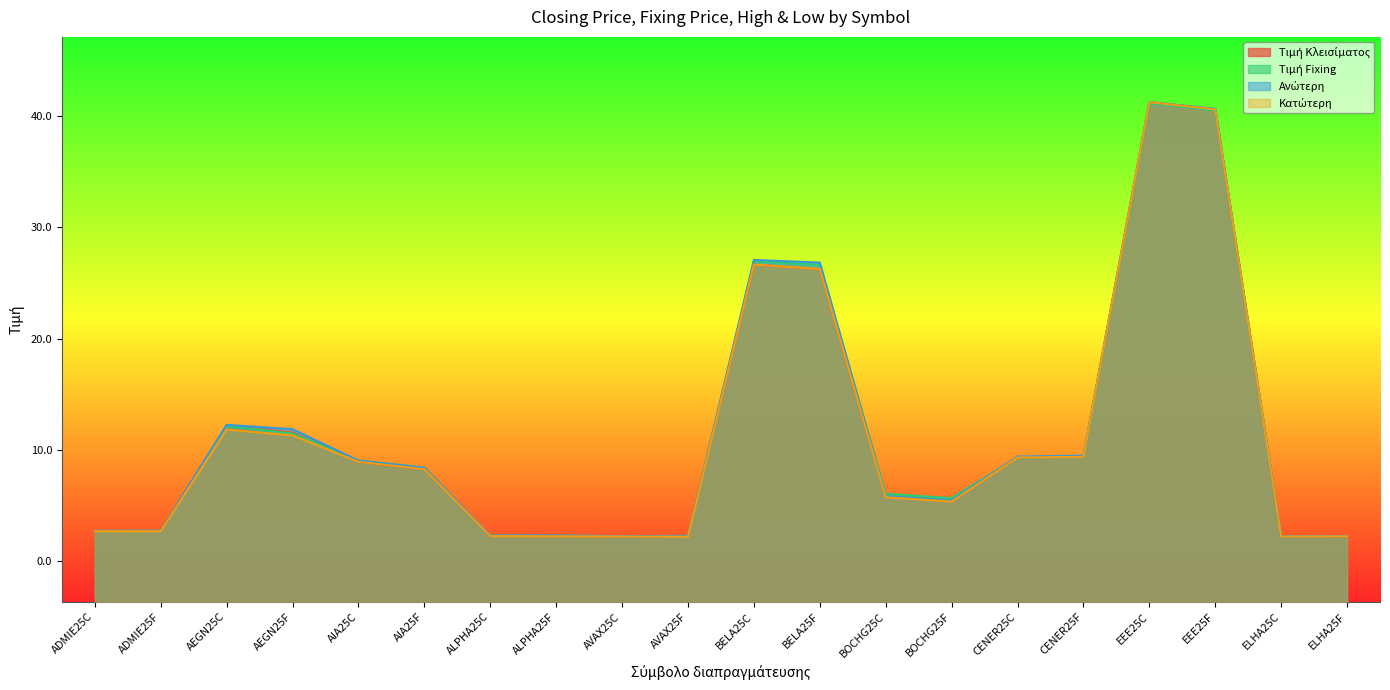

At how many categories does at least one series exceed 34?

2